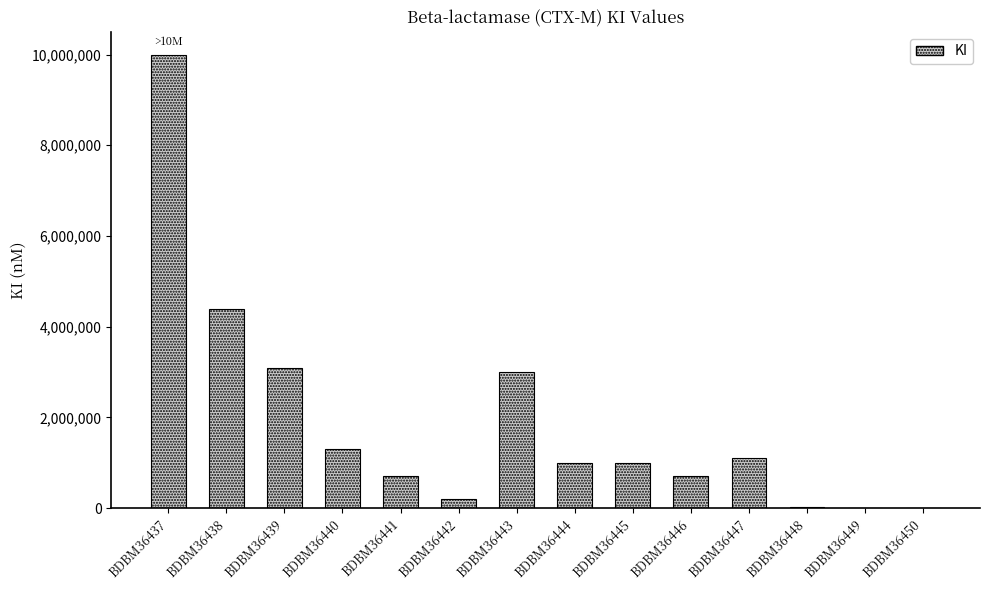

What is the sum of the values at BDBM36440 and BDBM36449?

1310000